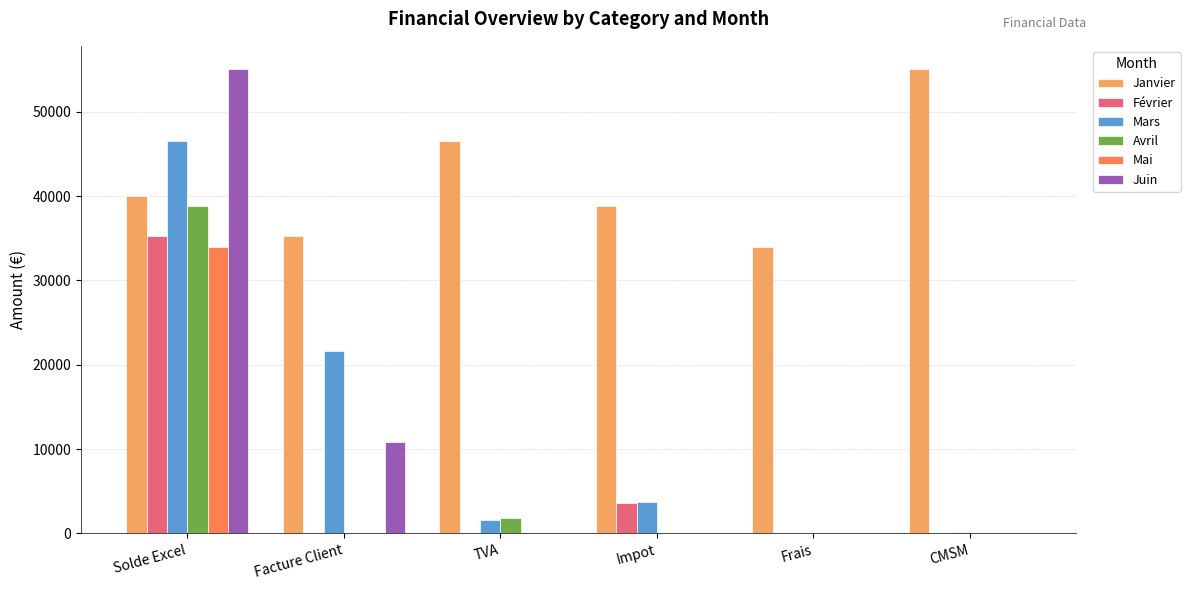

What is the sum of all Juin values?

65881.3